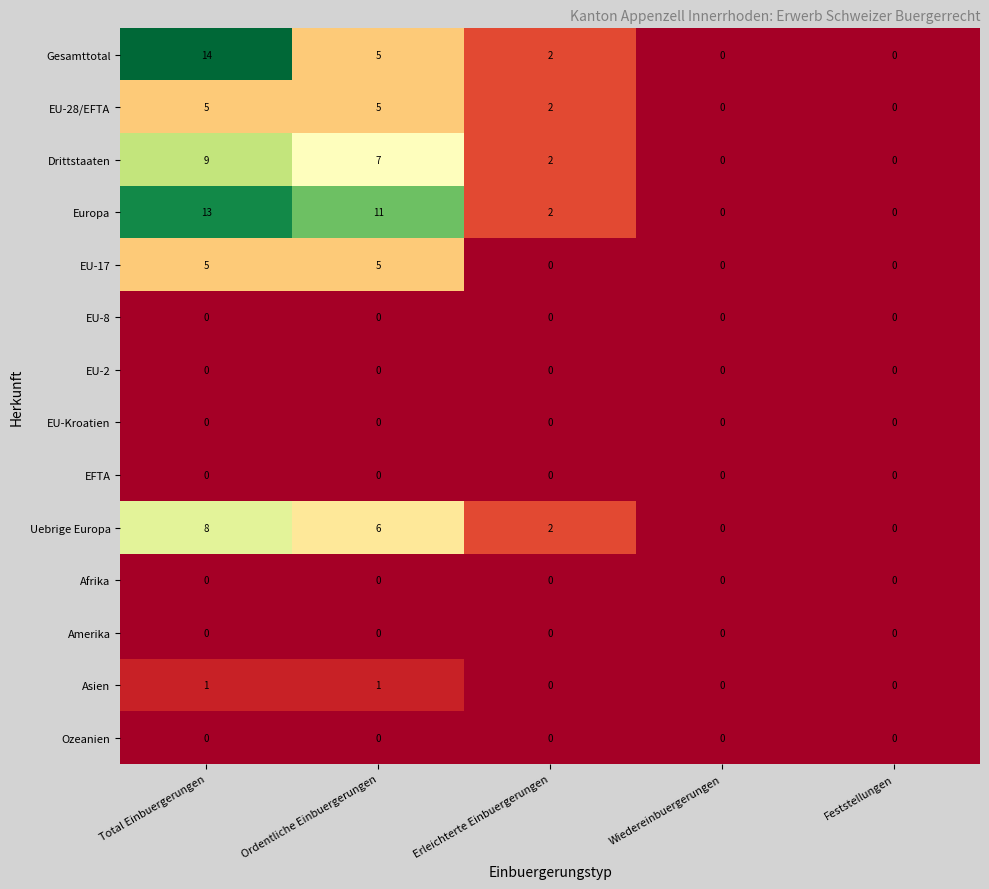

Where is EU-28/EFTA nearest to the value 2?

Erleichterte Einbuergerungen